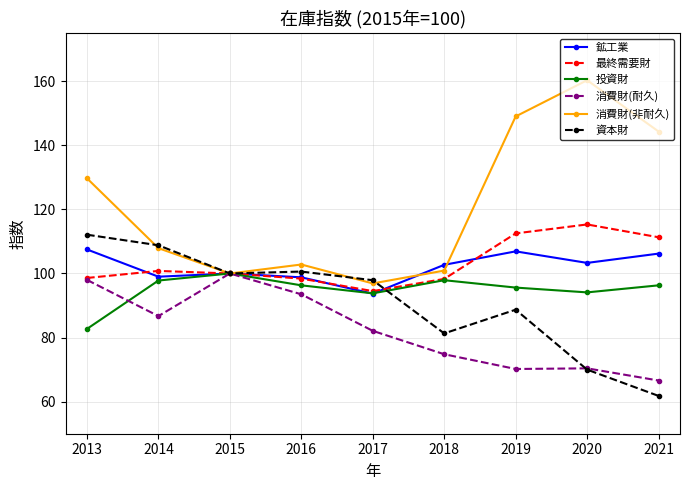

Which series has the largest total across all categories?

消費財(非耐久)